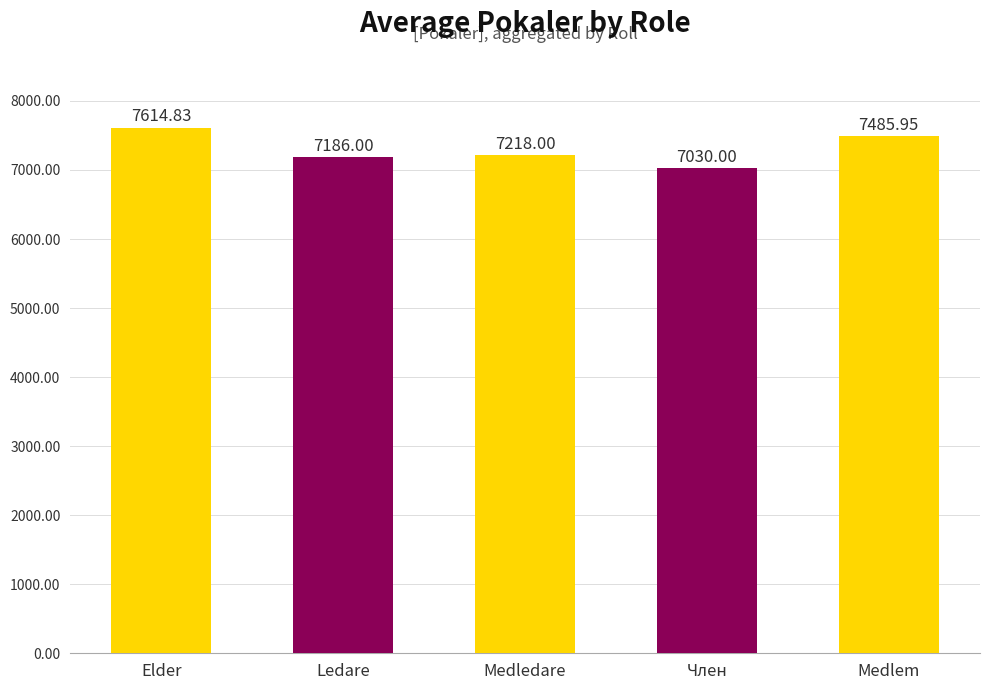

Is it true that the value at Medledare is 7218.0?

True